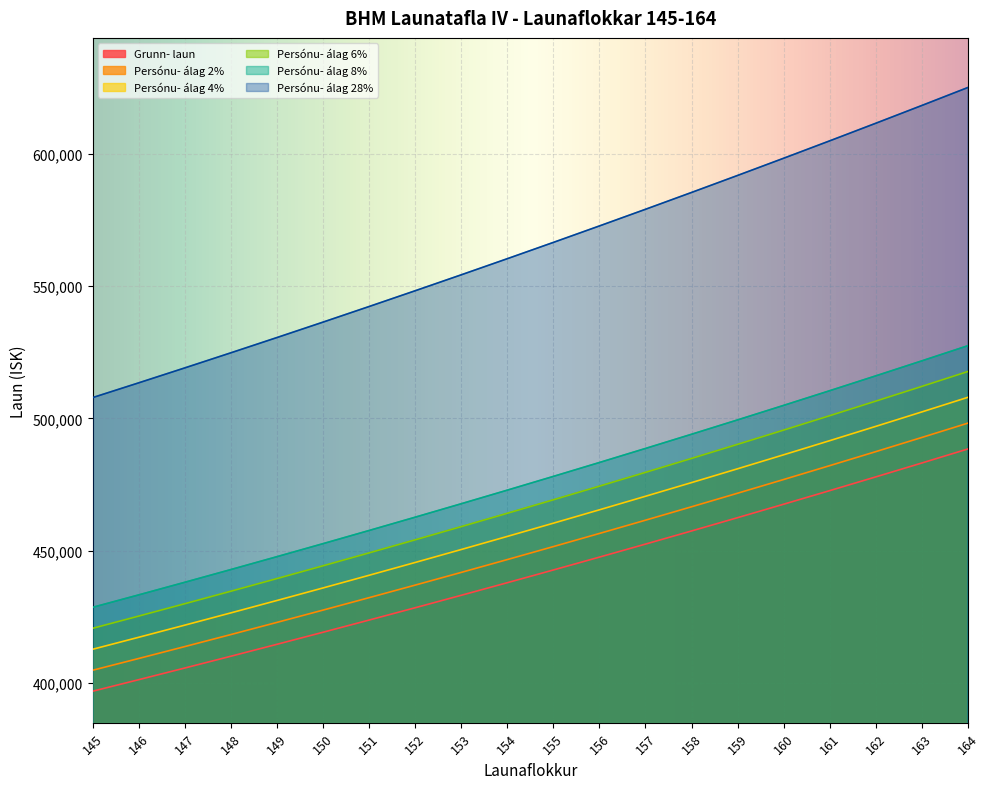

What is the value of the Persónu- álag 8% point at the 4th from the left?

442804